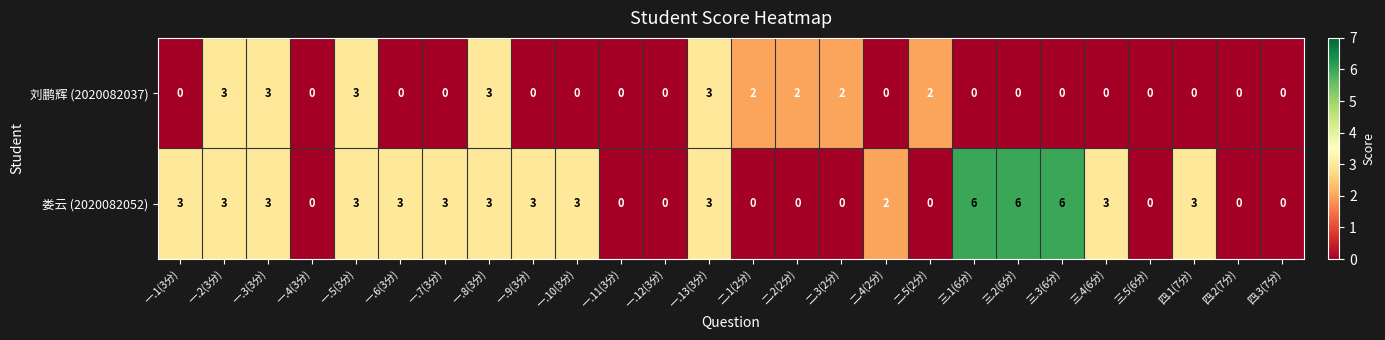

What is the maximum value shown in the chart?

6